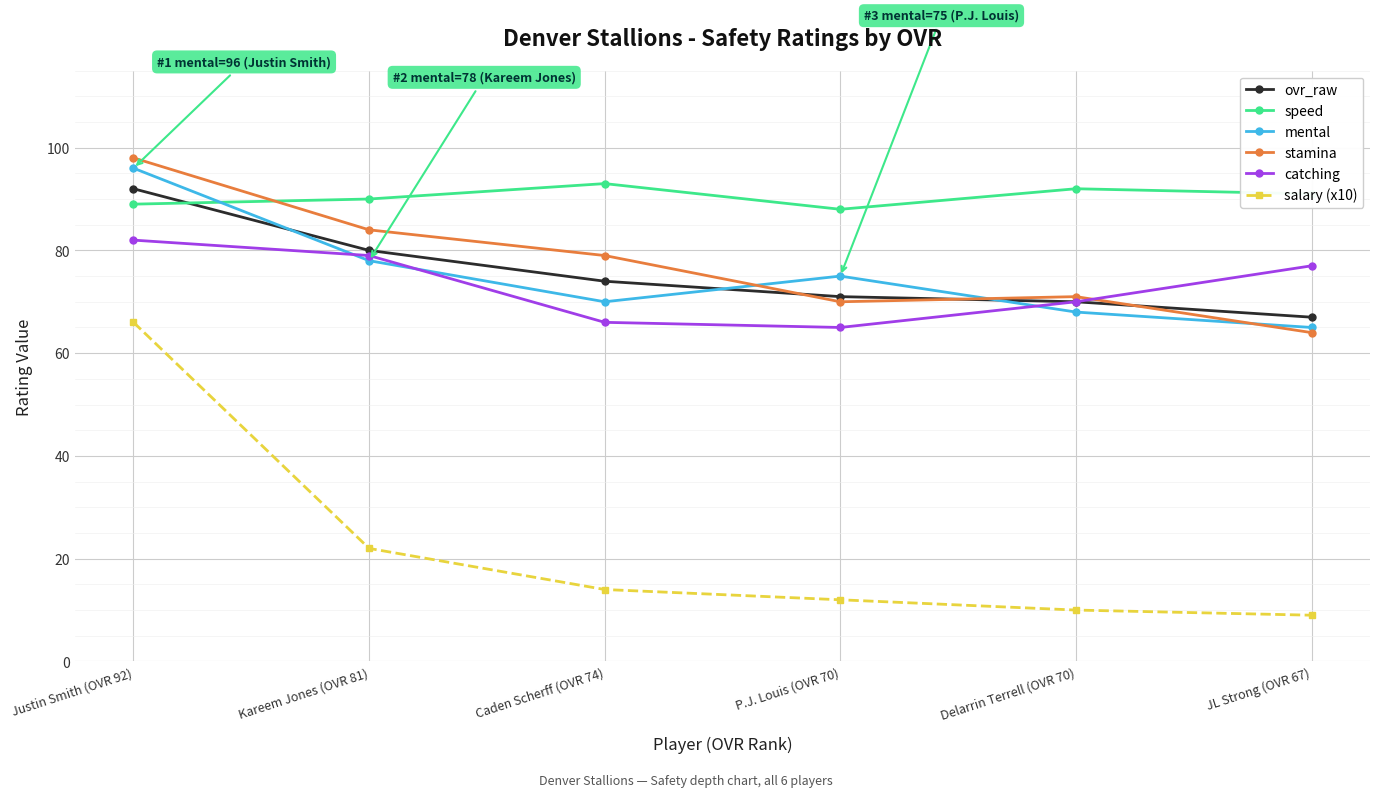

What is the difference between the highest and lowest values at P.J. Louis (OVR 70)?

76